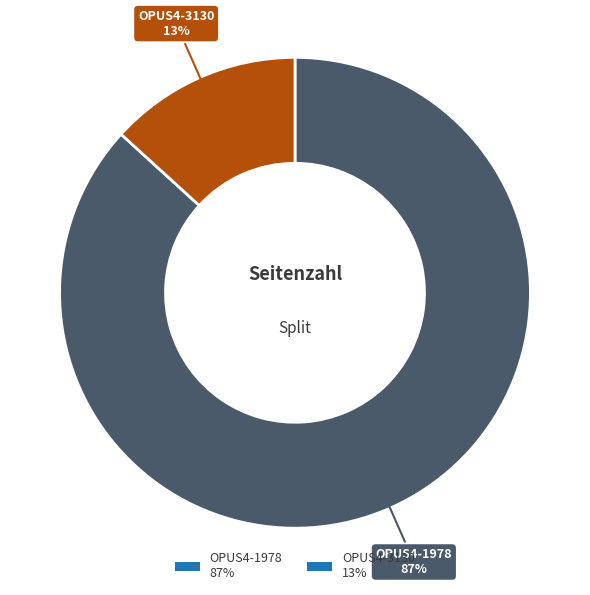

The OPUS4-1978 slice represents 98% of the pie. True or false?

False